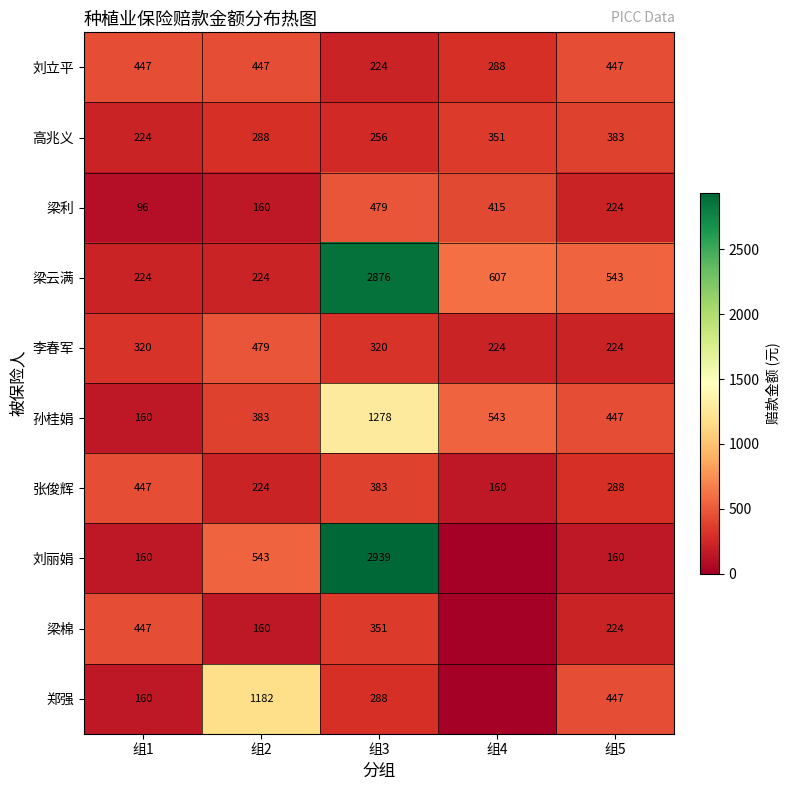

How many data points in 孙桂娟 are less than 447?

2